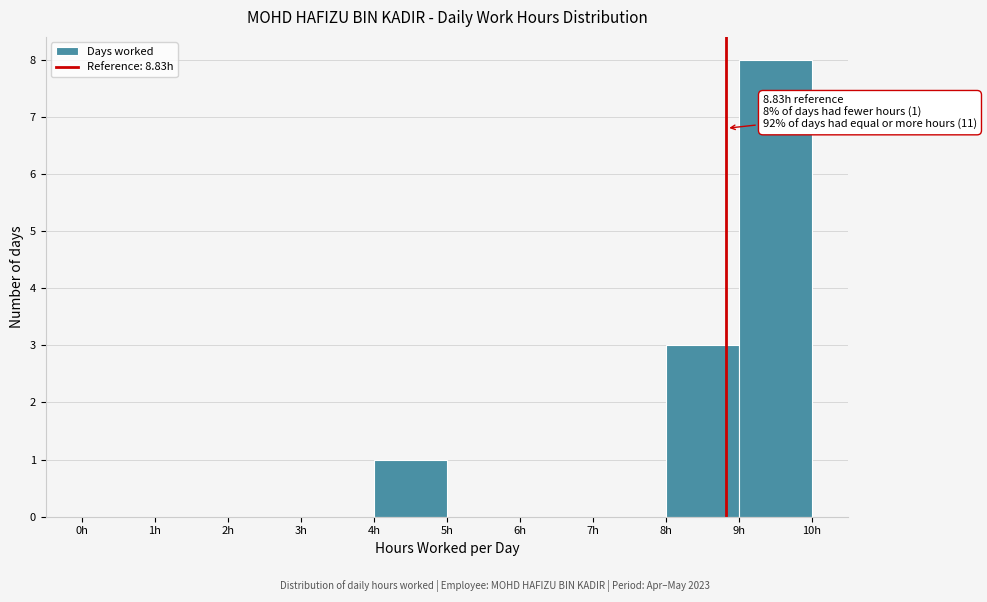

Over which range of the x-axis is the bar tallest?

9 to 10